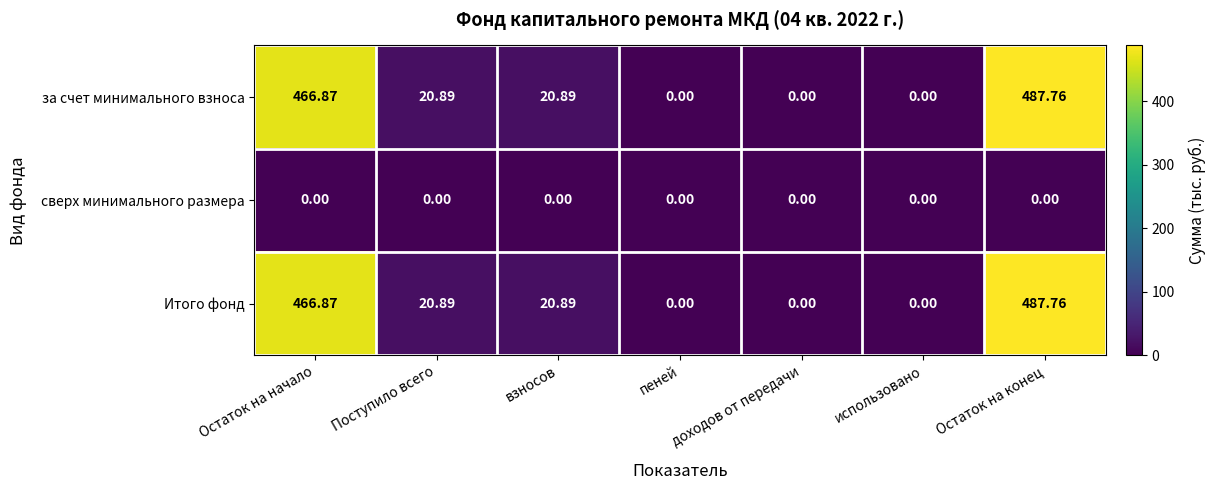

At which category does the chart reach its peak across all series?

Остаток на конец